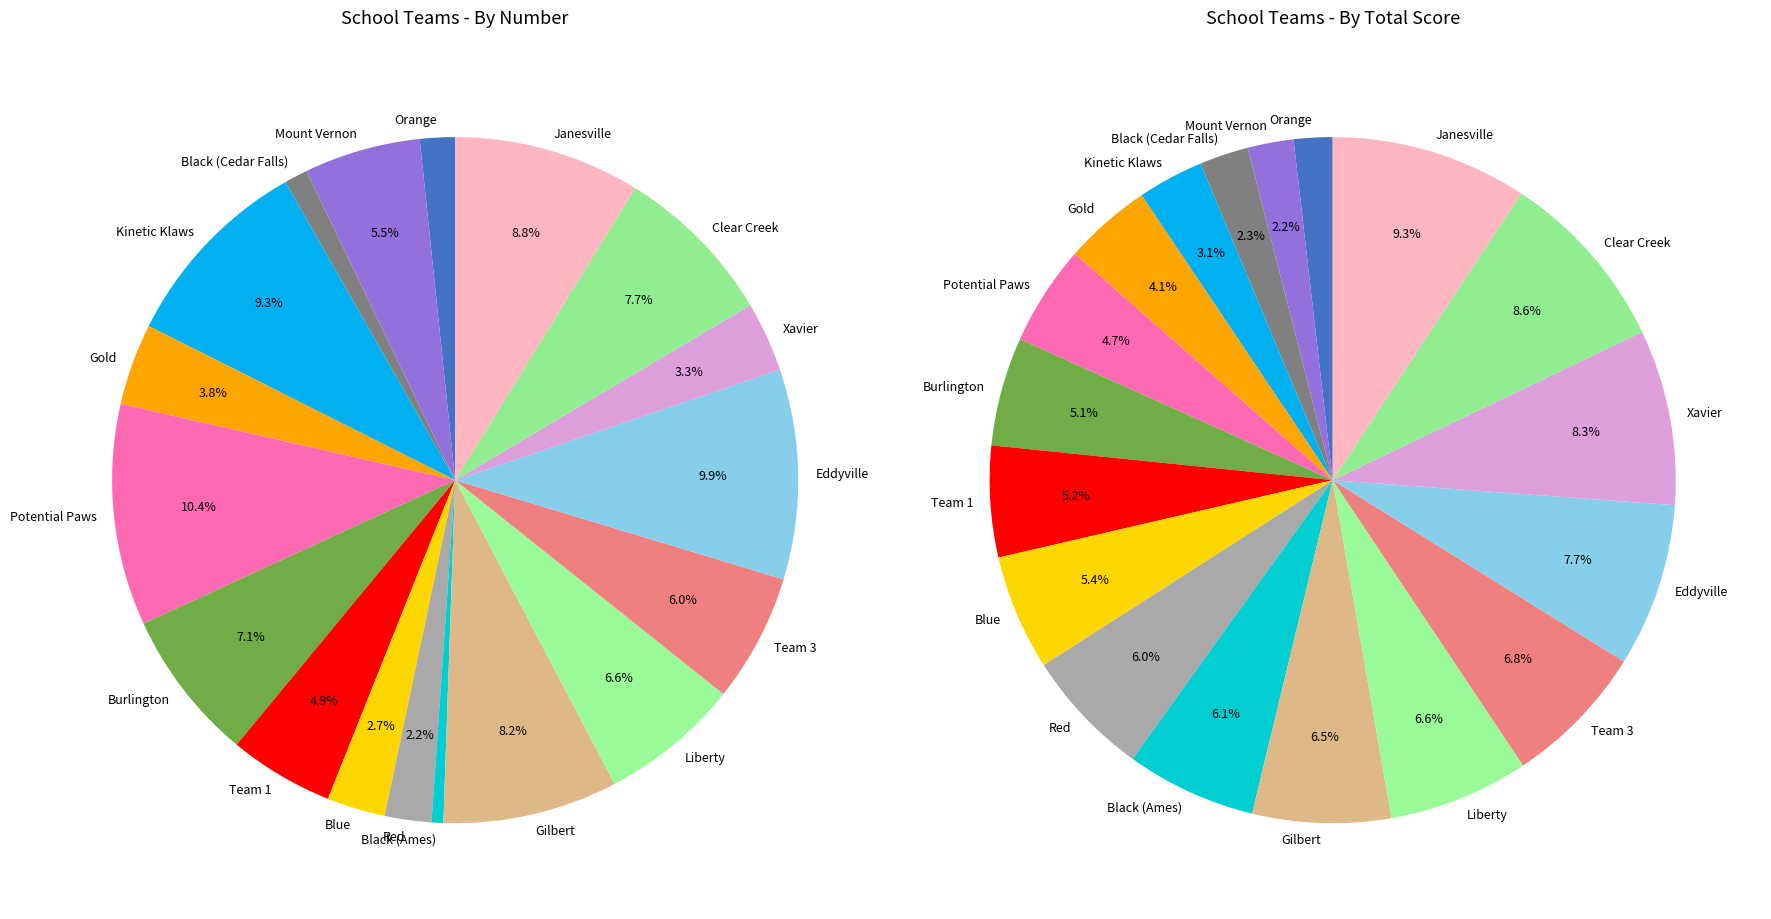

To the nearest percent, what is the difference between the Xavier and Potential Paws slice percentages?

7%